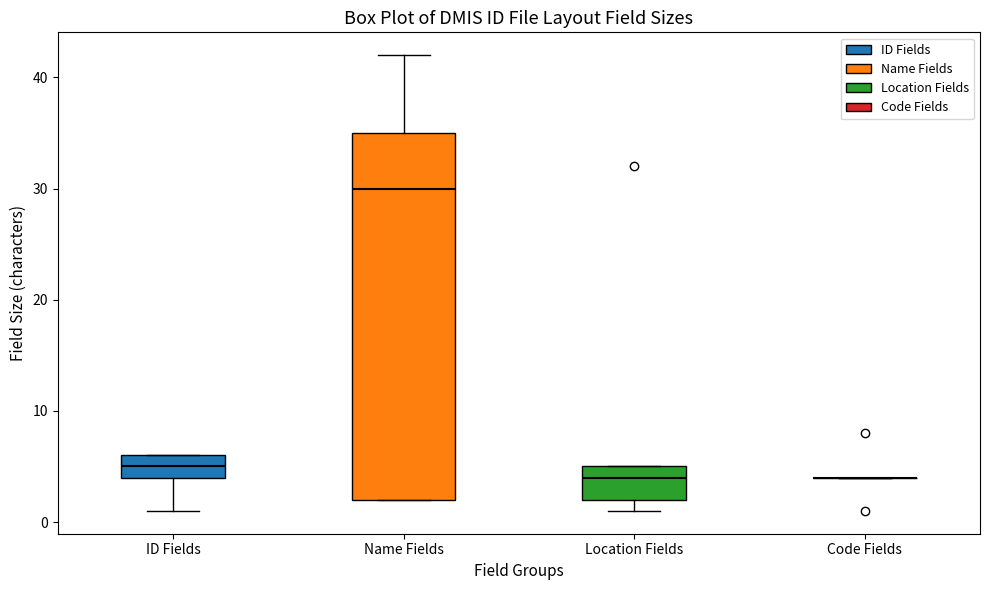

Reading left to right, read every box against the y-axis: the position of its median line, the range the box covers, and the ends of its whiskers. The values are not printed on the chart, so give them approximately, as read against the axis.

ID Fields: median 5, box 4 to 6, whiskers 1 to 6
Name Fields: median 30, box 2 to 35, whiskers 2 to 42
Location Fields: median 4, box 2 to 5, whiskers 1 to 5
Code Fields: box collapsed to a line at 4, whiskers 4 to 4